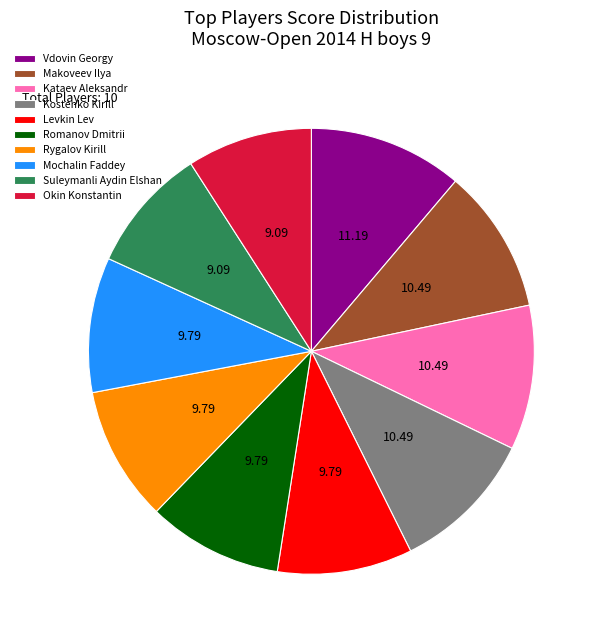

Is the sum of Rygalov Kirill and Romanov Dmitrii greater than half?

No